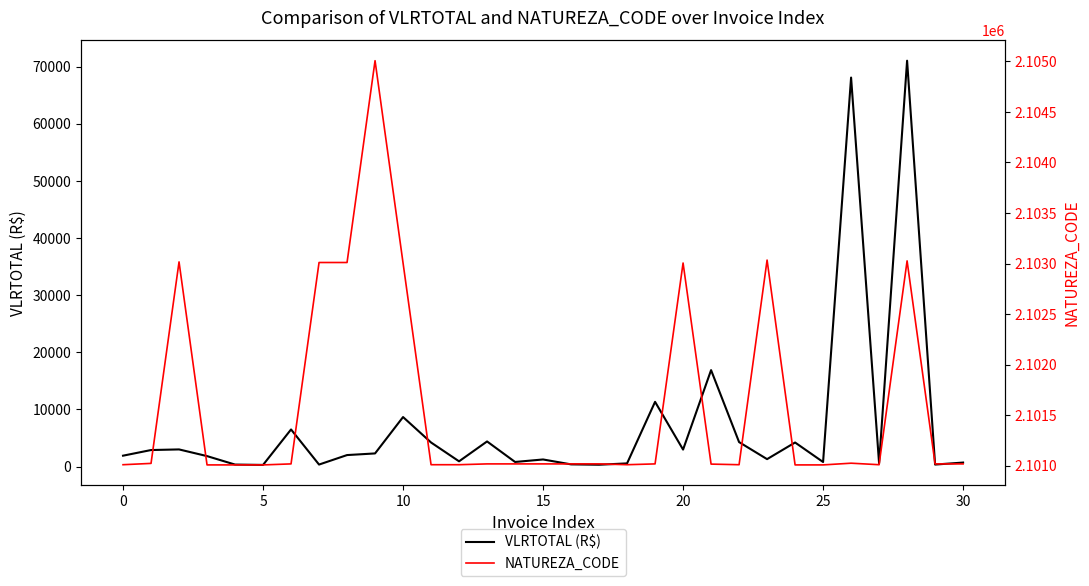

Read the NATUREZA_CODE value at 9.

2105007.0